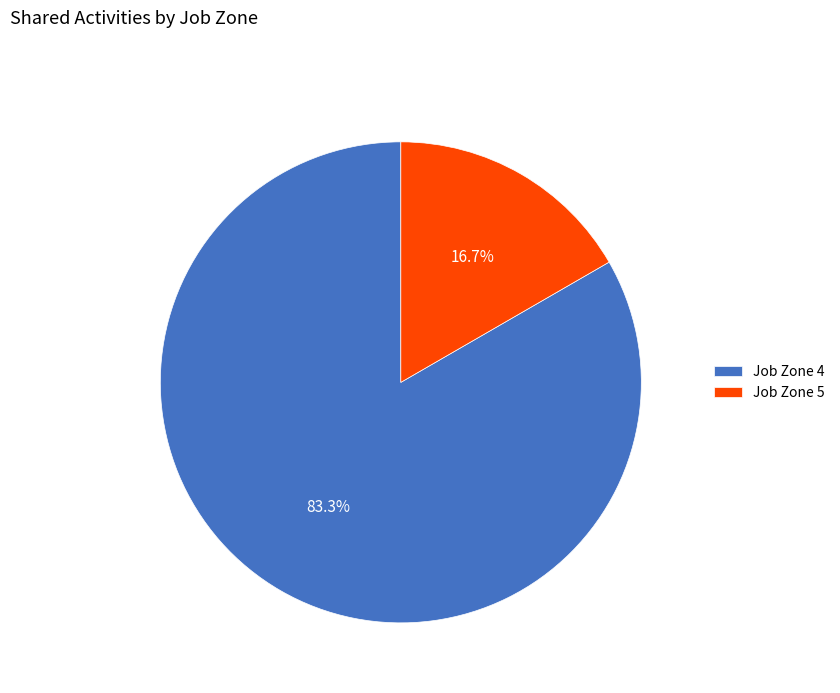

Which has a higher value, Job Zone 5 or Job Zone 4?

Job Zone 4